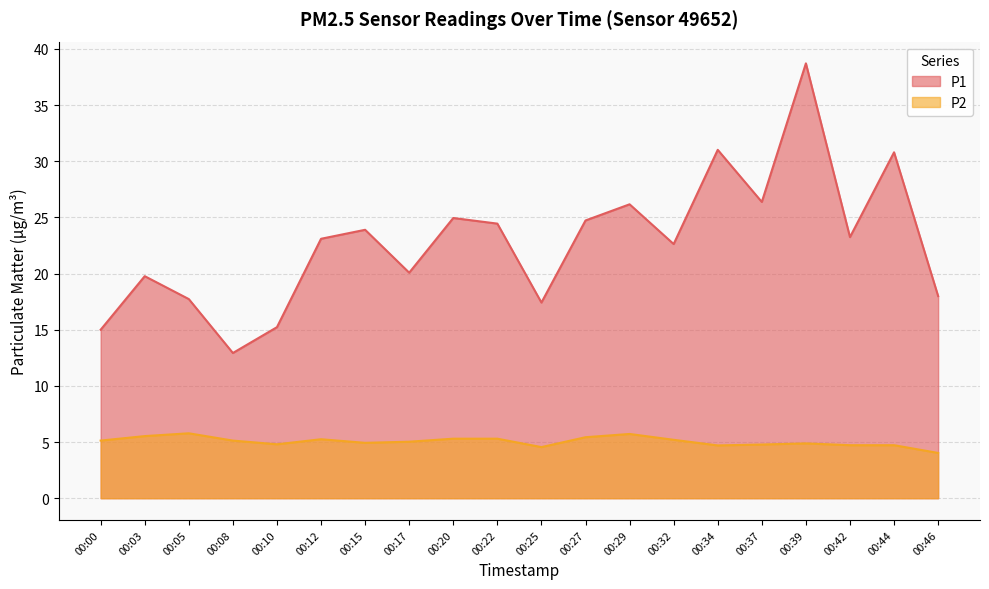

Is it true that P2 equals 2.4 at 00:15?

False